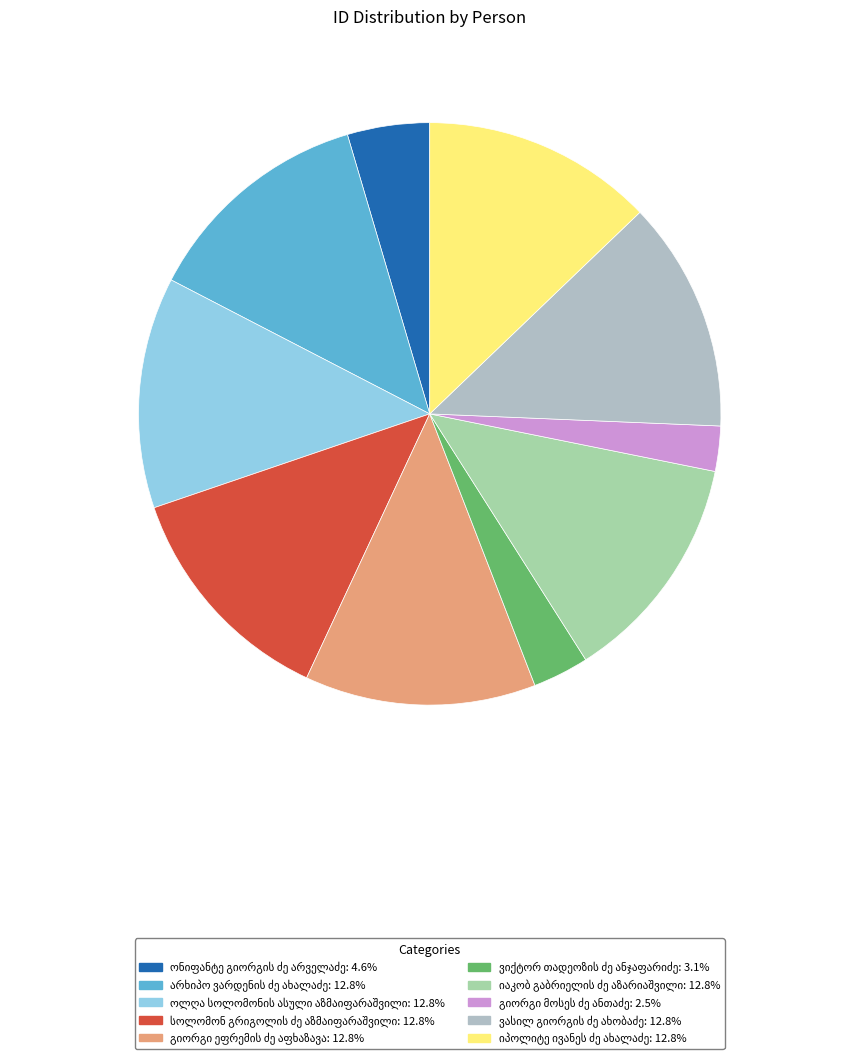

What is the change in value from ვიქტორ თადეოზის ძე ანჯაფარიძე to იაკობ გაბრიელის ძე აზარიაშვილი?

+18008